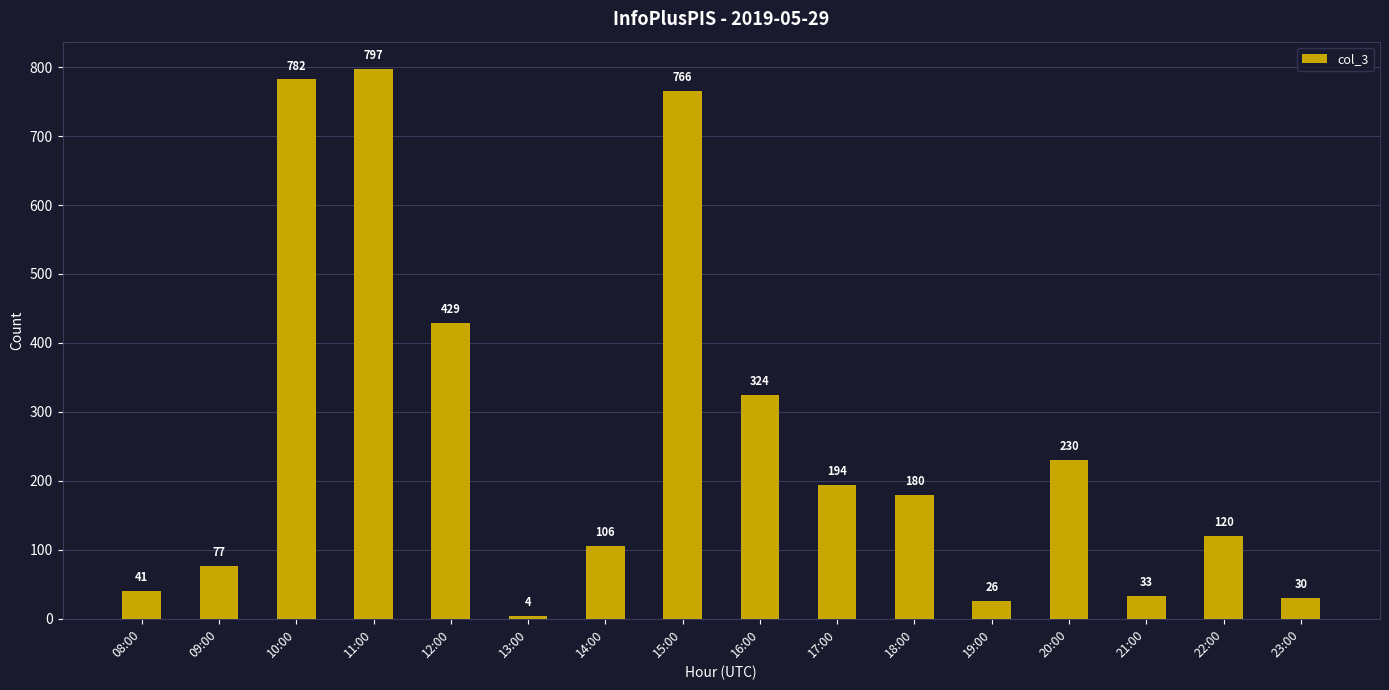

Reading left to right, list all the values displayed in this chart.

08:00=41	09:00=77	10:00=782	11:00=797	12:00=429	13:00=4	14:00=106	15:00=766	16:00=324	17:00=194	18:00=180	19:00=26	20:00=230	21:00=33	22:00=120	23:00=30